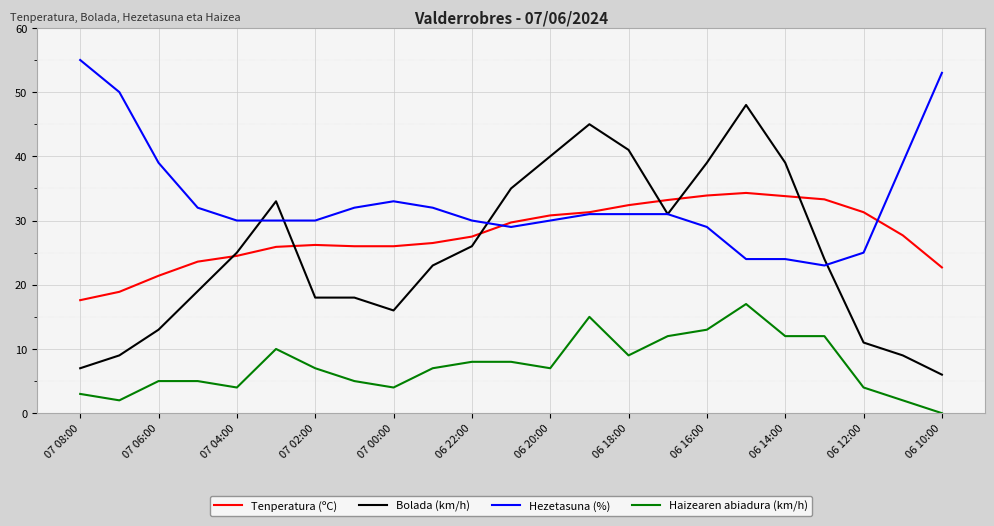

True or false: Tenperatura (ºC) and Haizearen abiadura (km/h) intersect in this chart.

False